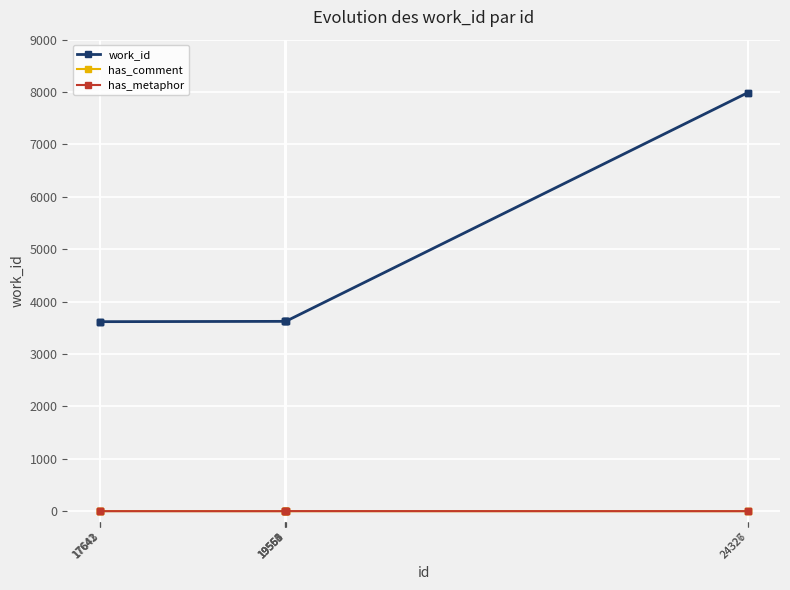

How many has_comment values are between 0 and 1?

10